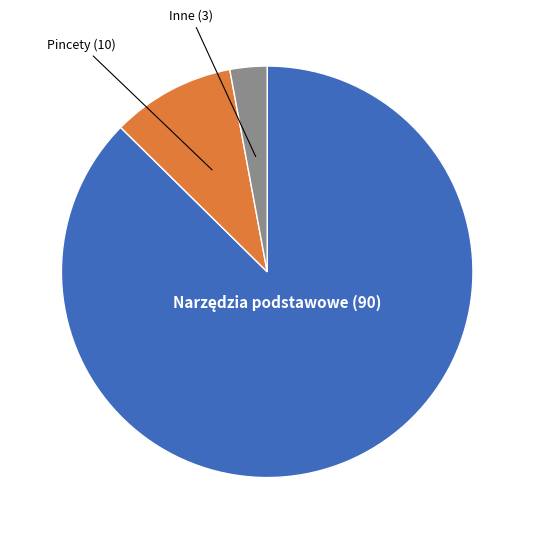

Is there any slice that represents more than half of the pie?

Yes